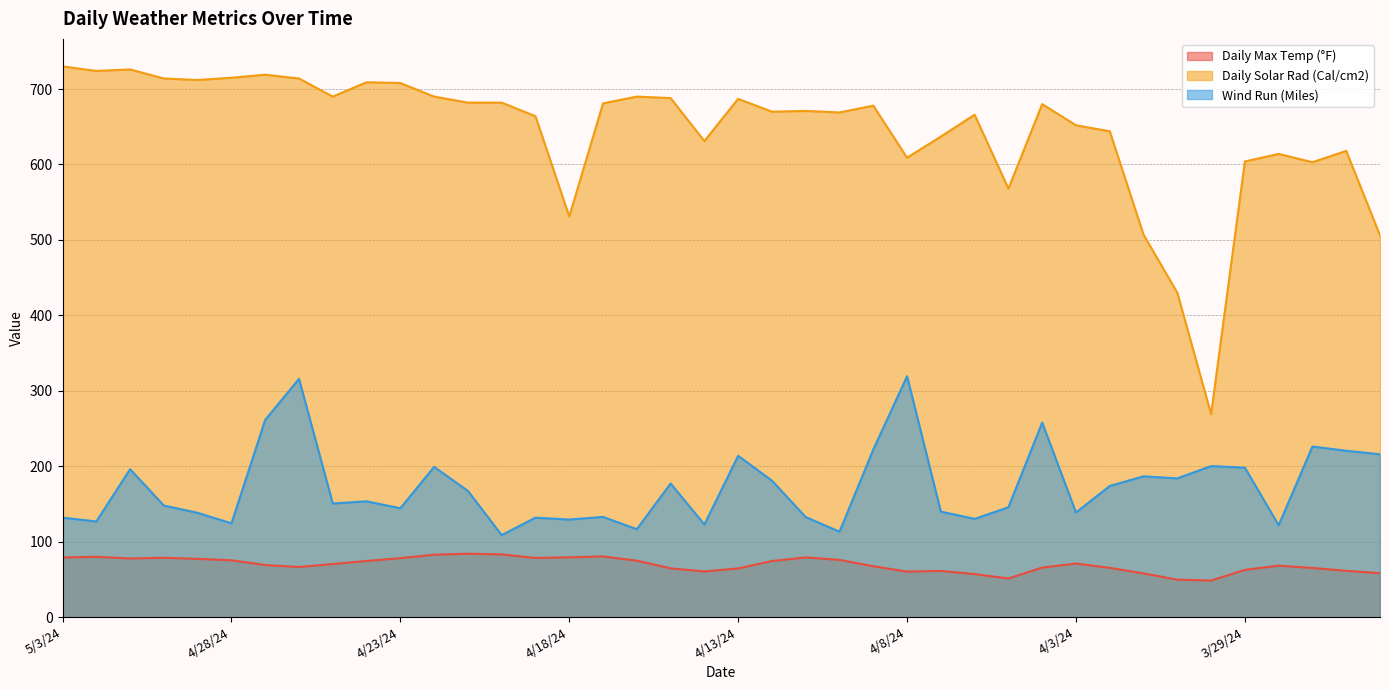

What is the sum of all Daily Max Temp (°F) values?

2777.6